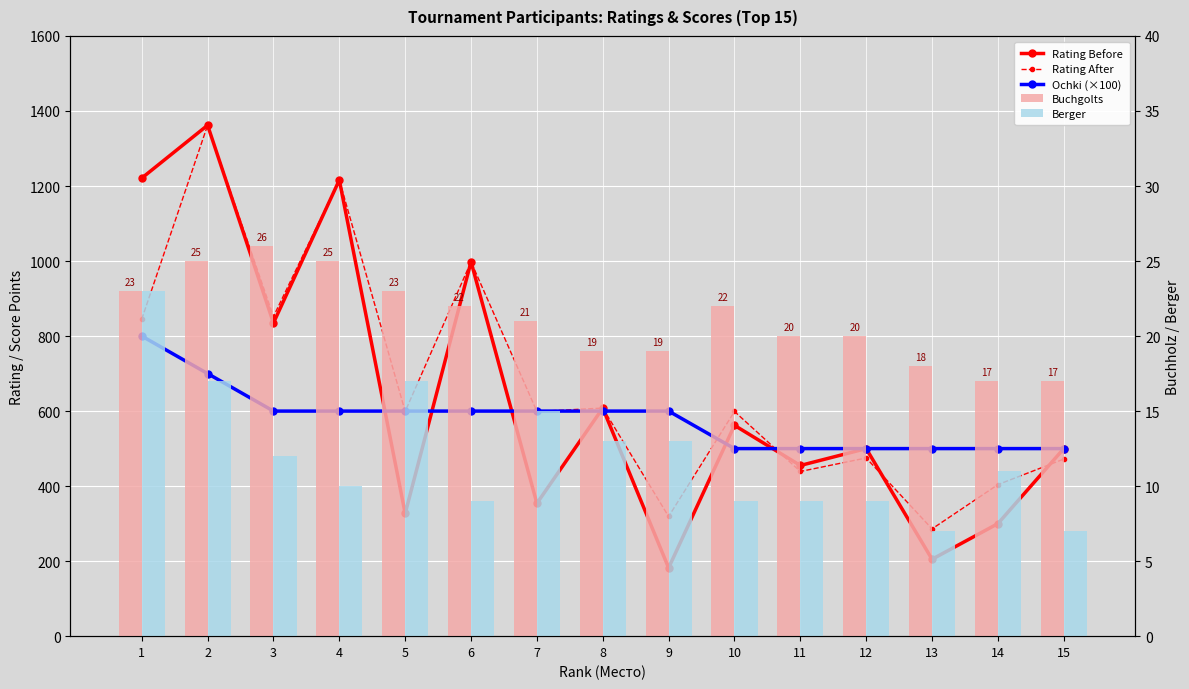

Which series has the largest total across all categories?

Rating After